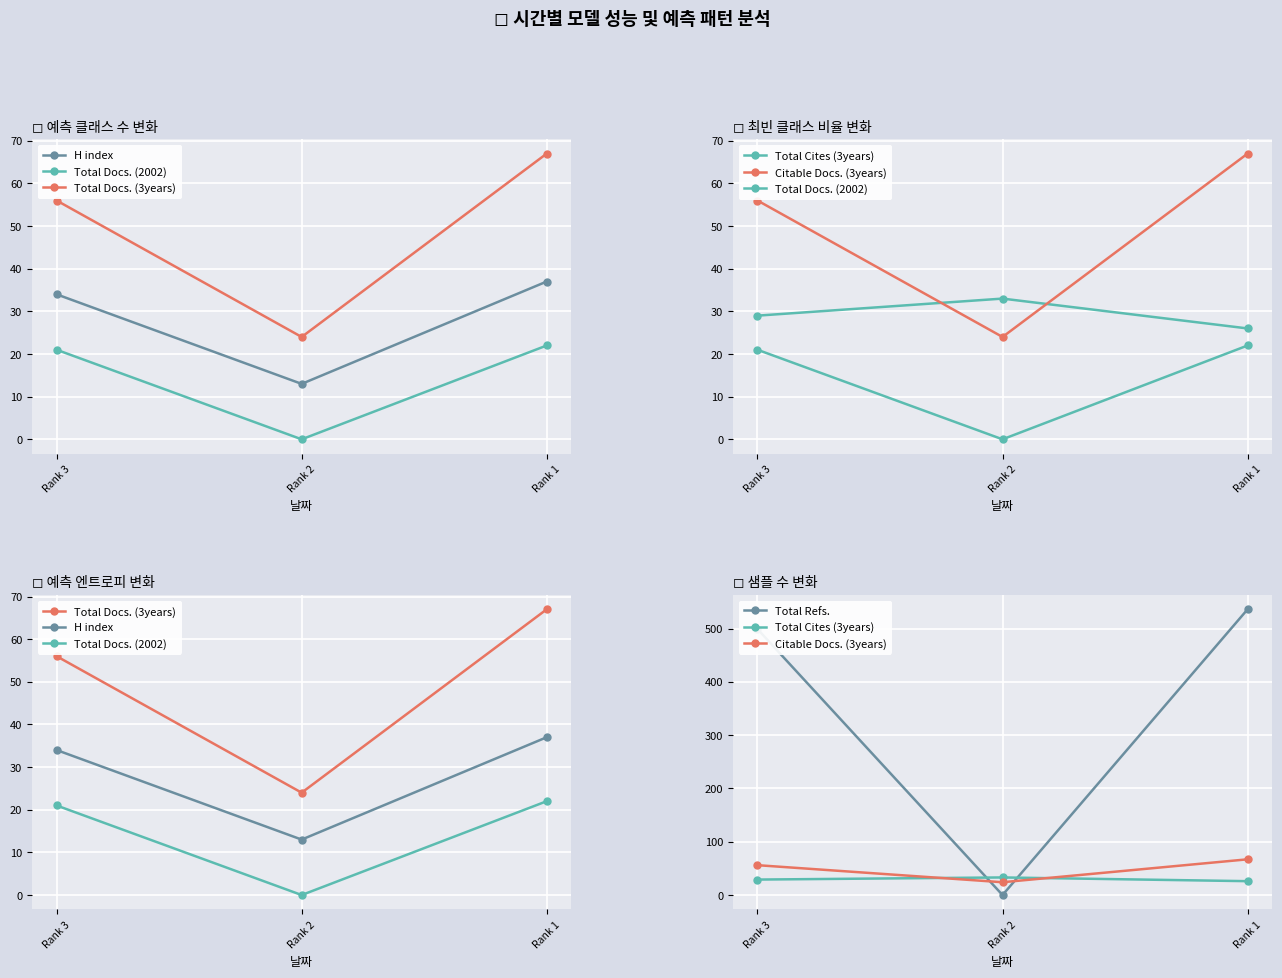

What is the difference between the second highest and minimum values in the Total Refs. series?

499